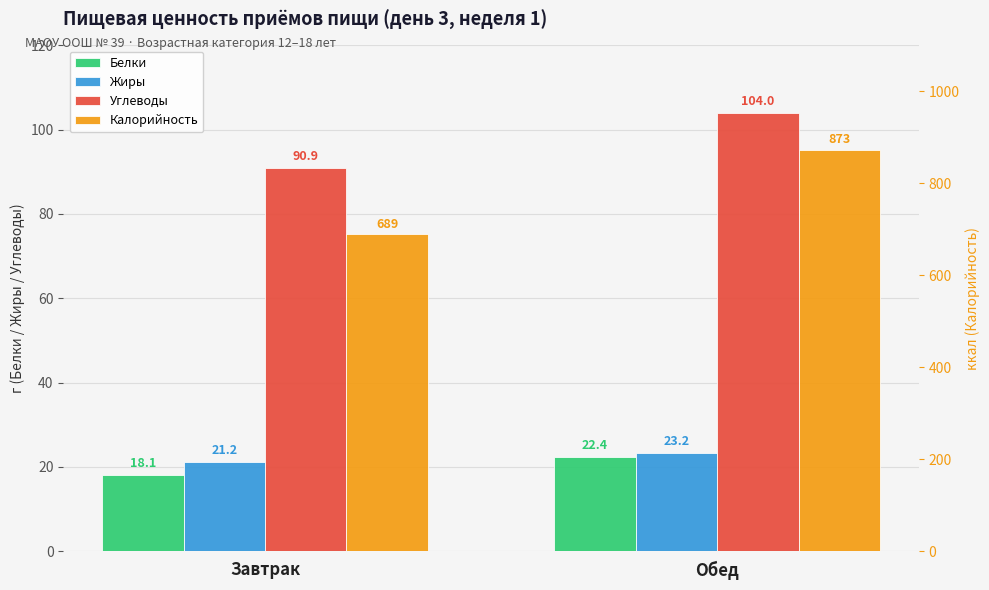

Which category has the lowest value across all series?

Завтрак